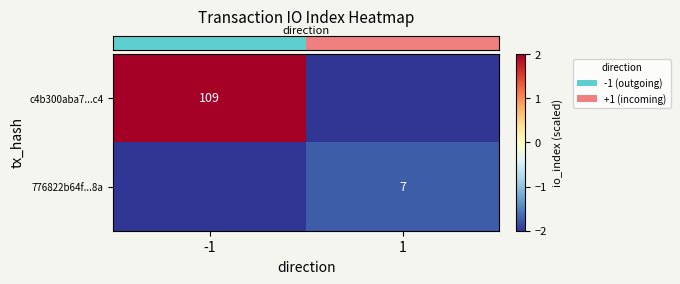

List the series in order of their peak value, highest first.

row_0, row_1